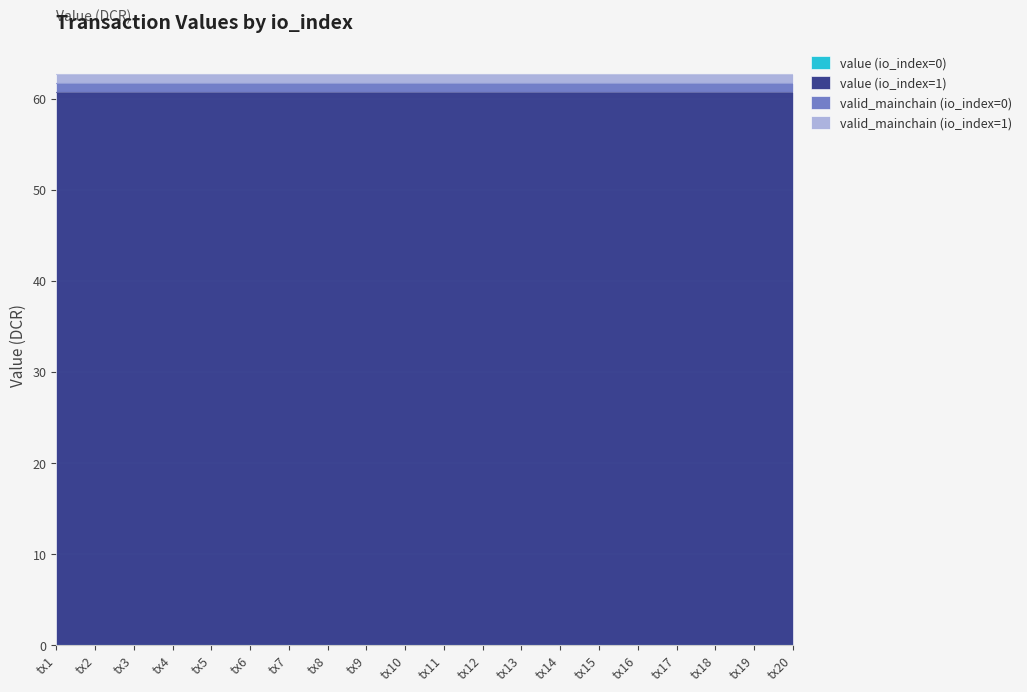

Read the valid_mainchain (io_index=1) value at 19.

1.0